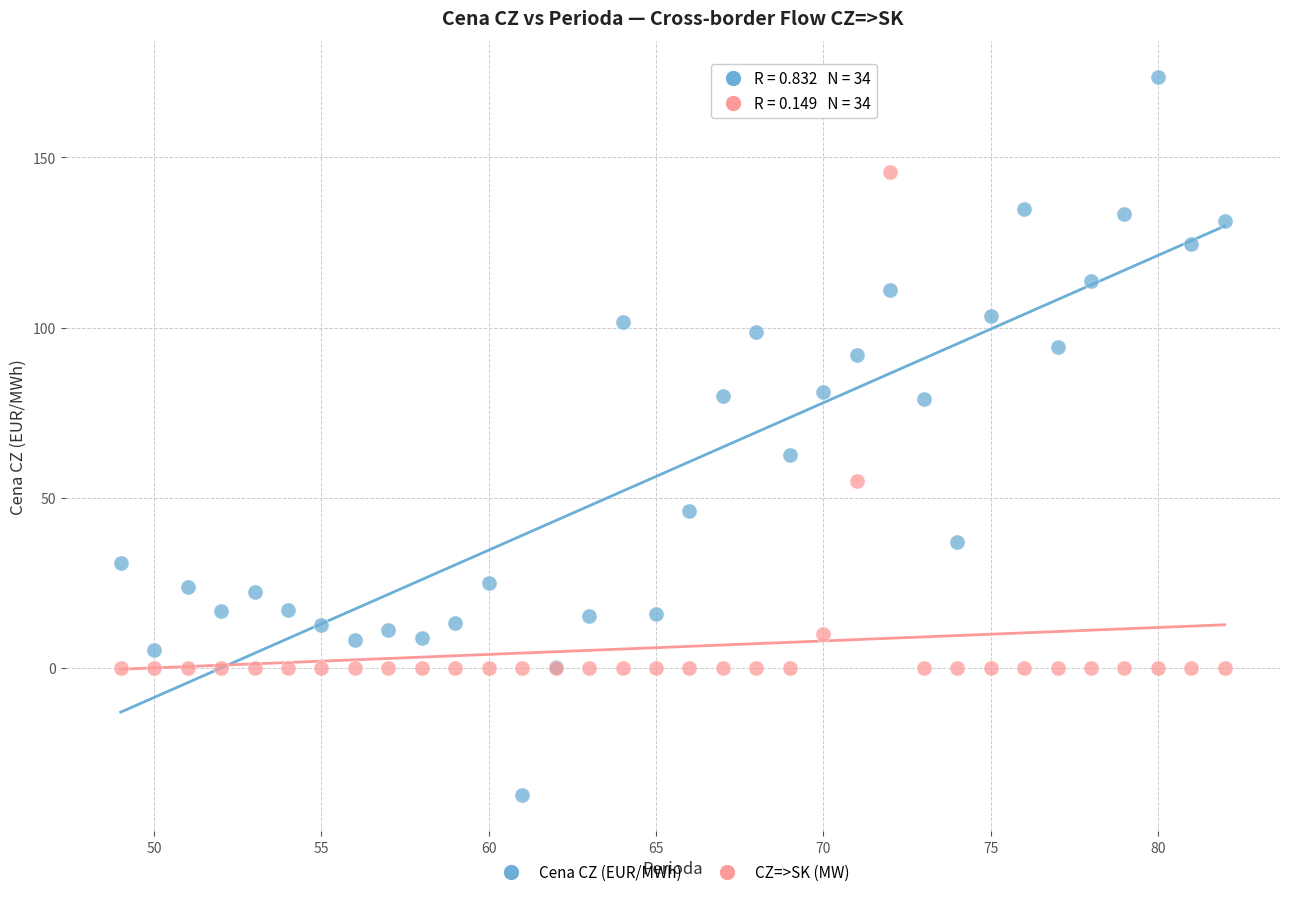

Which series reaches the minimum Y coordinate?

Cena CZ (EUR/MWh)